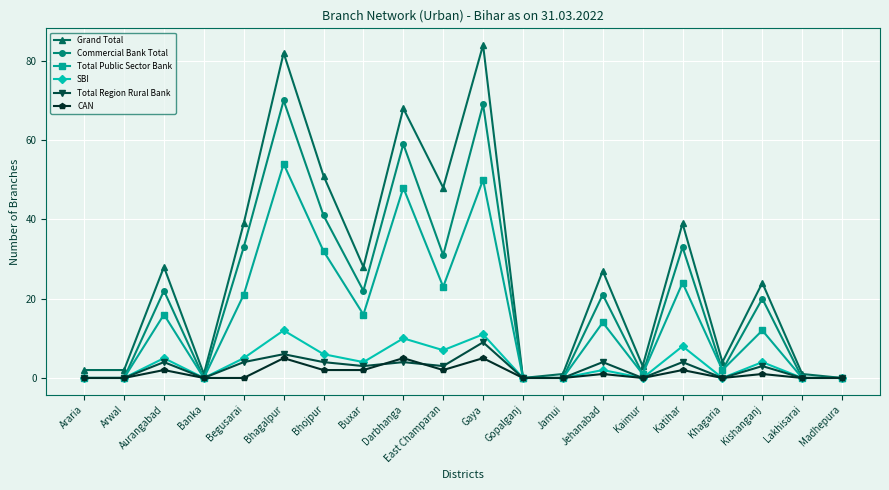

Read the Commercial Bank Total value at Katihar, to the nearest 10.

30